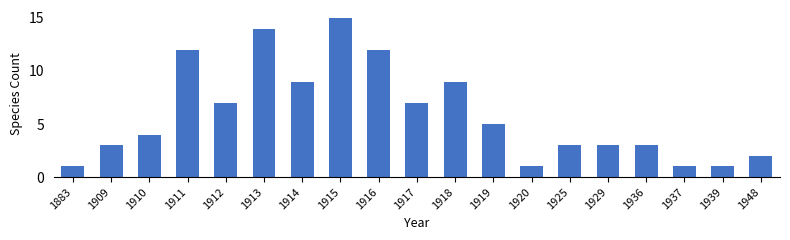

Which has a higher value, 1912 or 1937?

1912